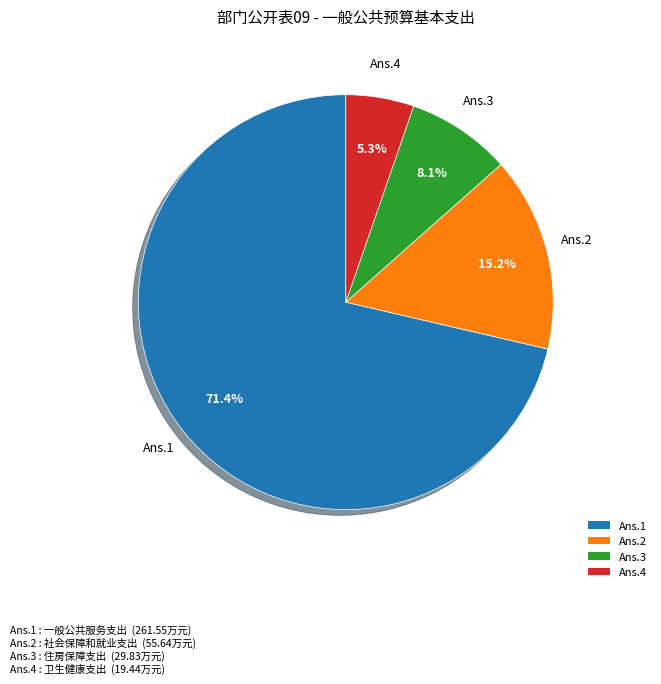

What is the majority slice?

Ans.1